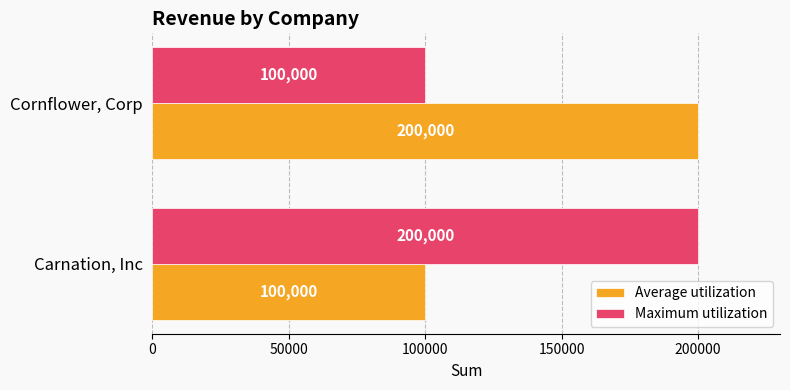

What is the total value across all series at Cornflower, Corp?

300000